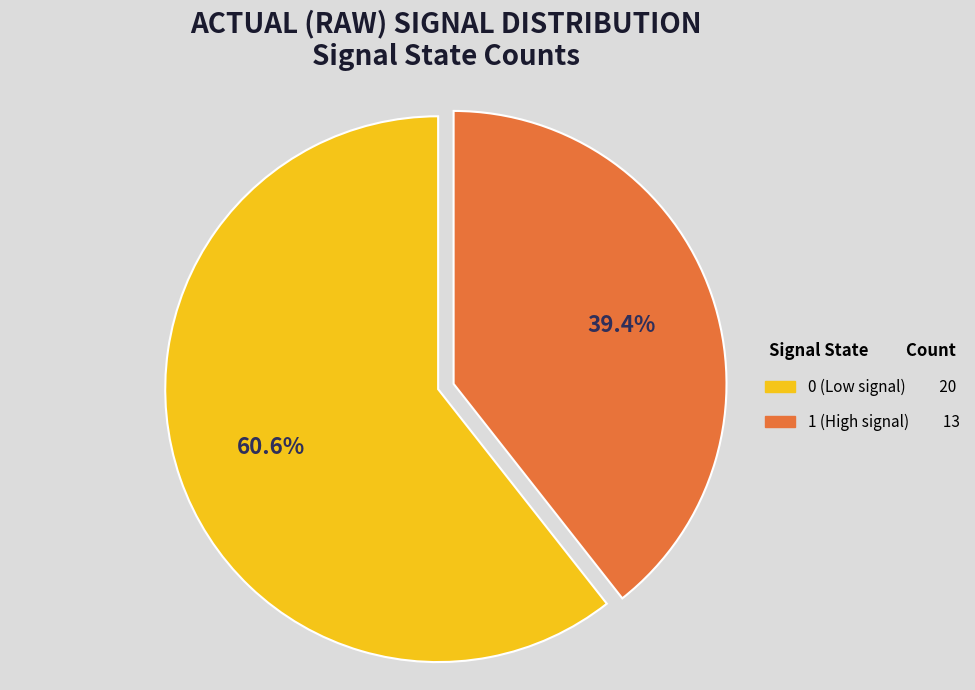

To the nearest percent, what percentage of the pie is 1?

39%